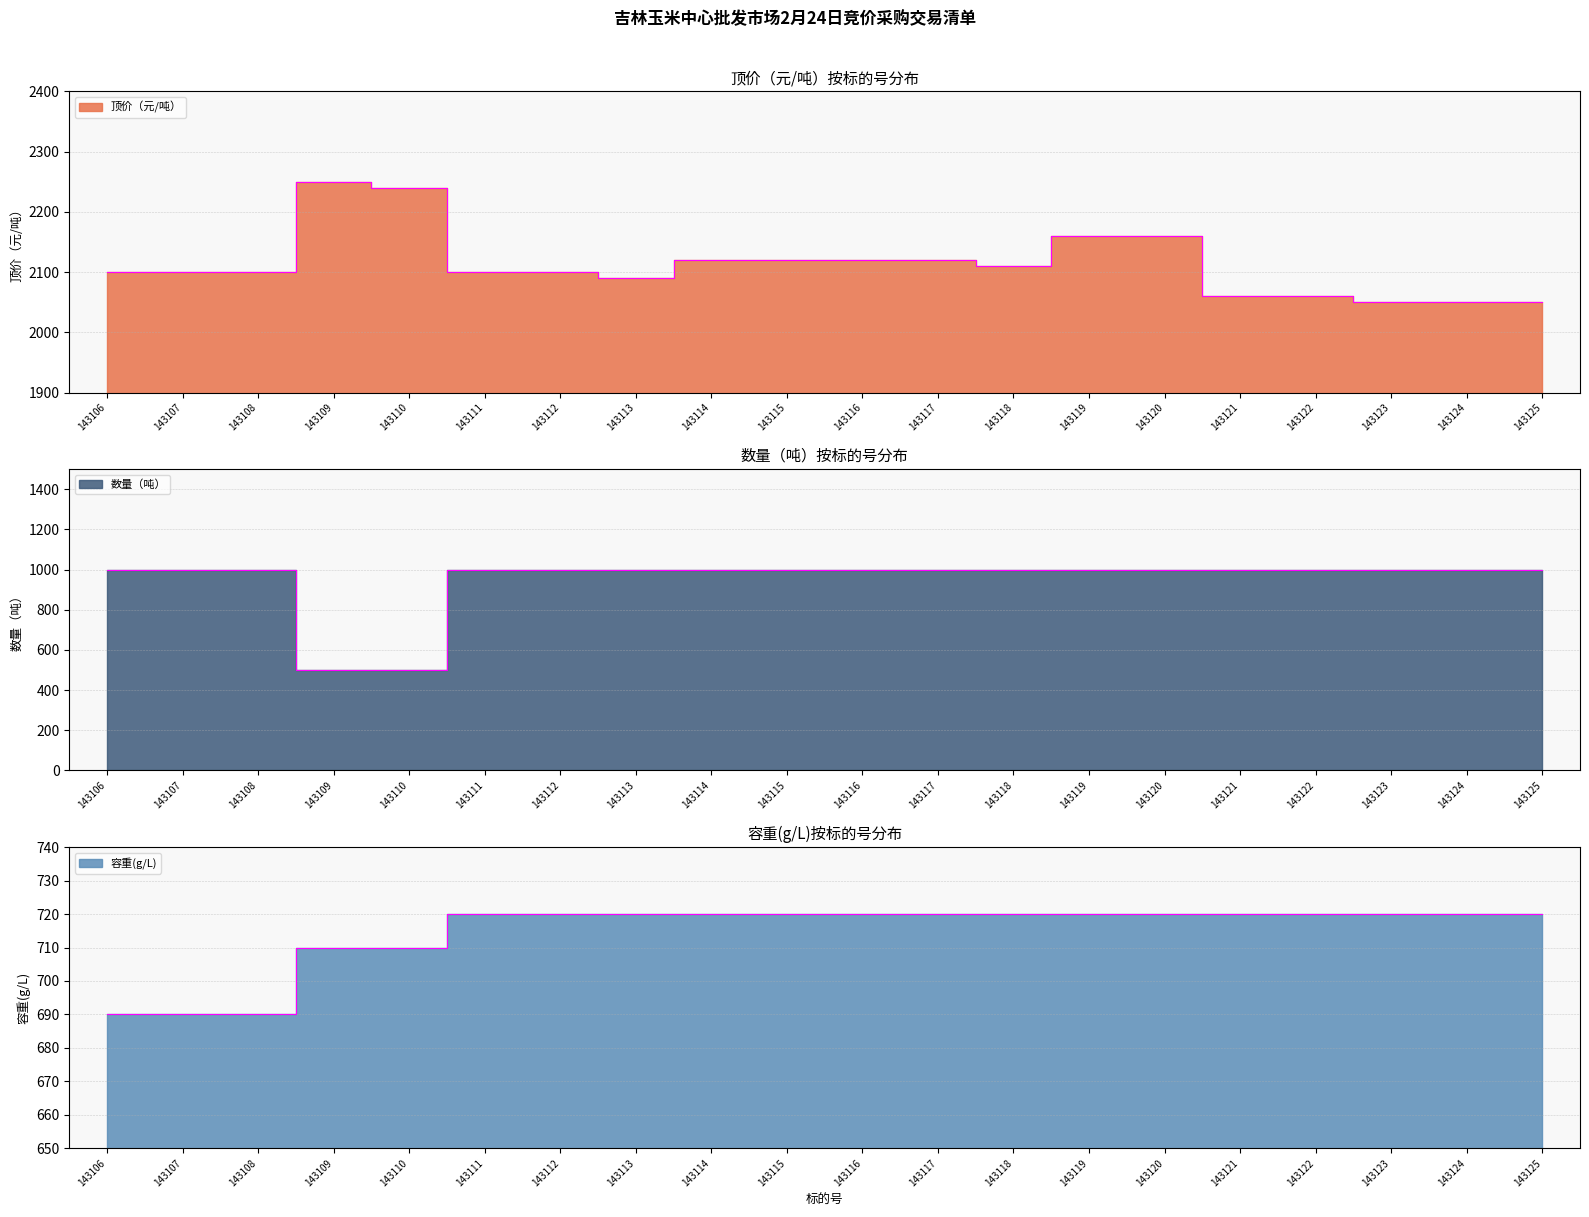

Rank the series by their maximum value, from highest to lowest.

顶价（元/吨）, 数量（吨）, 容重(g/L)